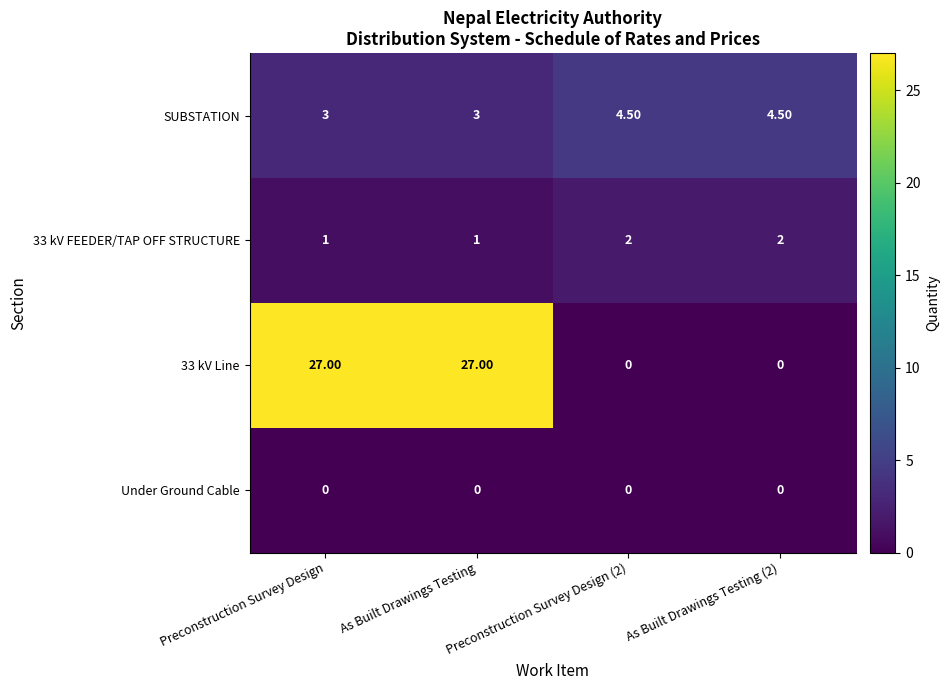

Which series has the widest spread of values?

33 kV Line